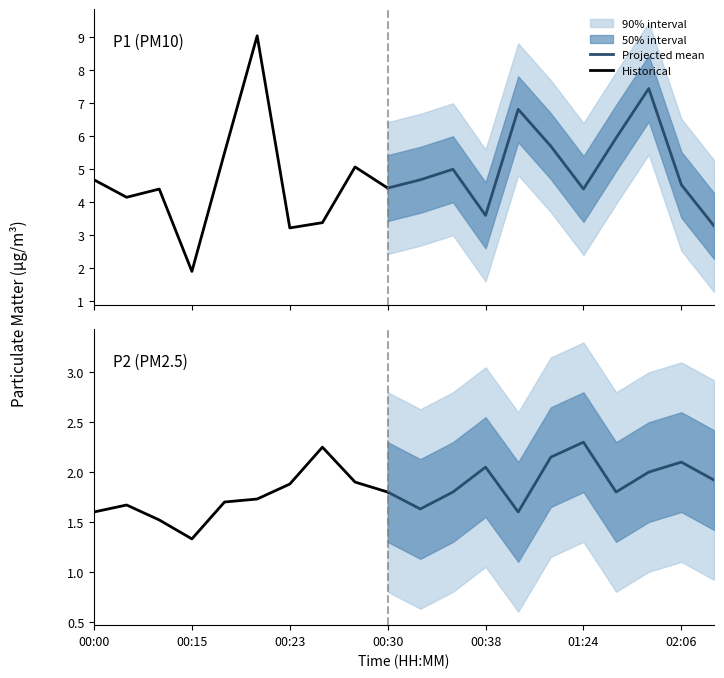

True or false: P1 and P2 intersect in this chart.

False